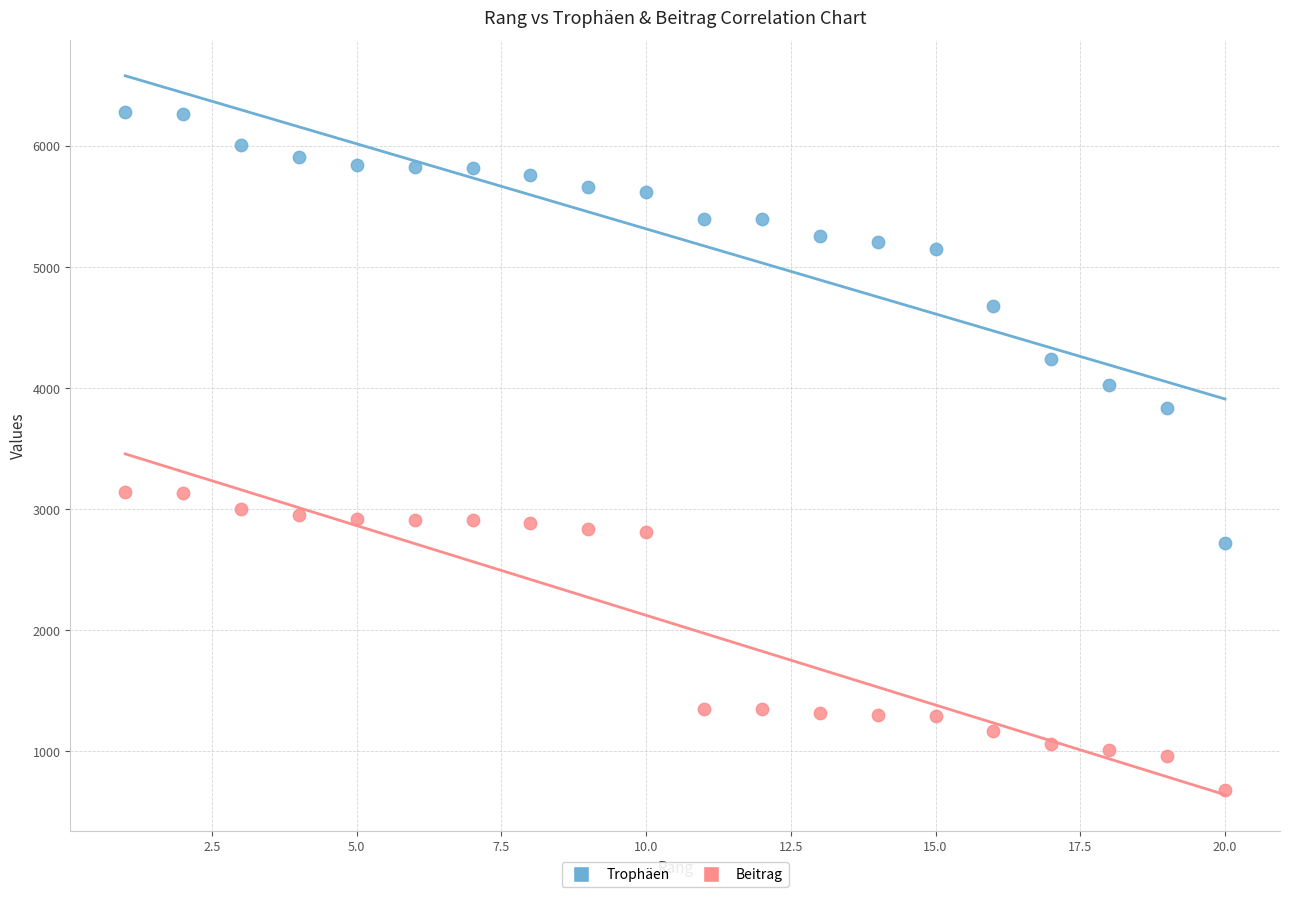

In the Trophäen series, what Y value is closest to 4496?

4677